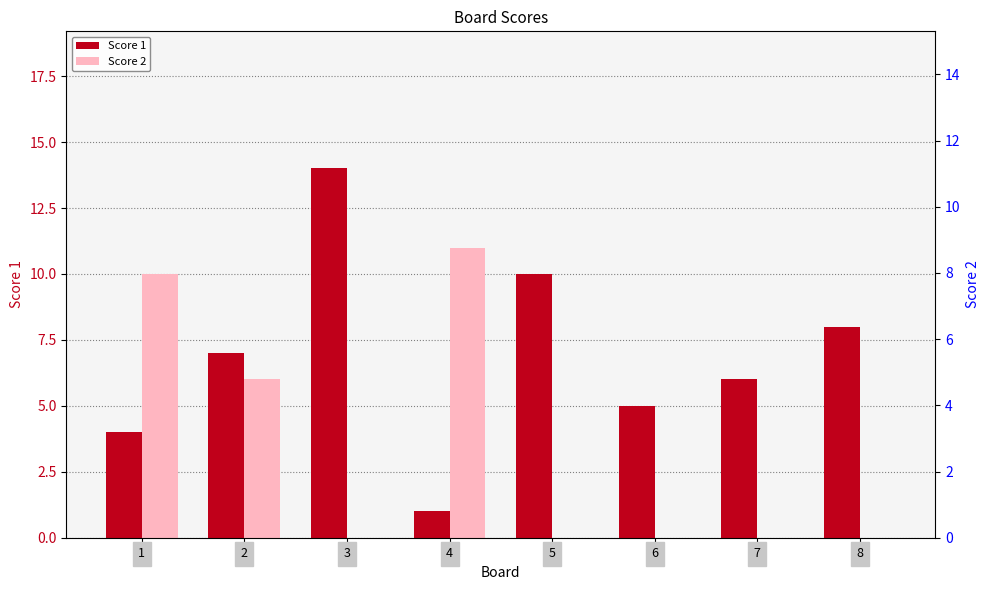

How many data points in Score 2 are above 0?

3